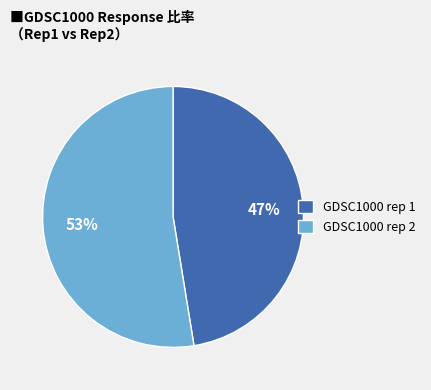

Count the number of slices in the pie.

2